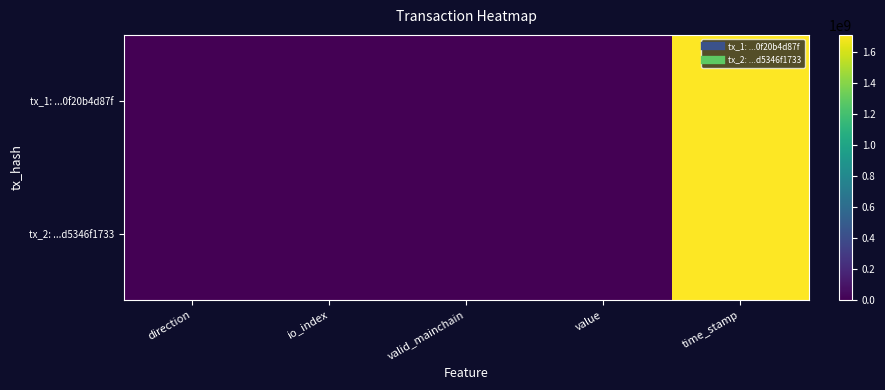

Rank the series by their maximum value, from highest to lowest.

tx_1: ...0f20b4d87f, tx_2: ...d5346f1733